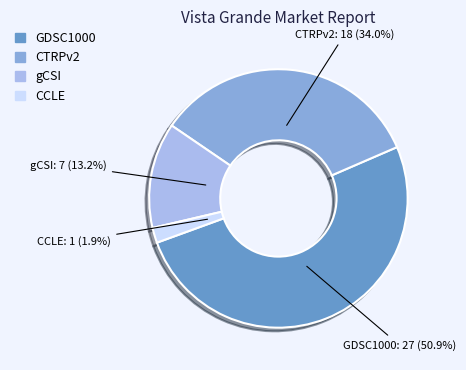

What percentage is the CCLE slice, to the nearest percent?

2%